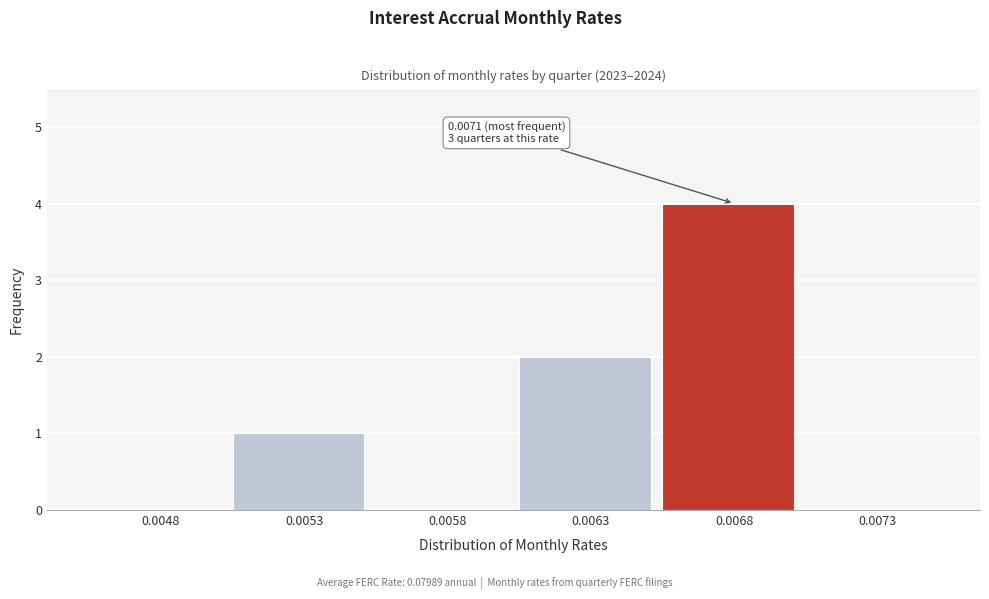

Reading left to right, extract all data points from this chart.

0.0048=0	0.0053=1	0.0058=0	0.0063=2	0.0068=4	0.0073=0